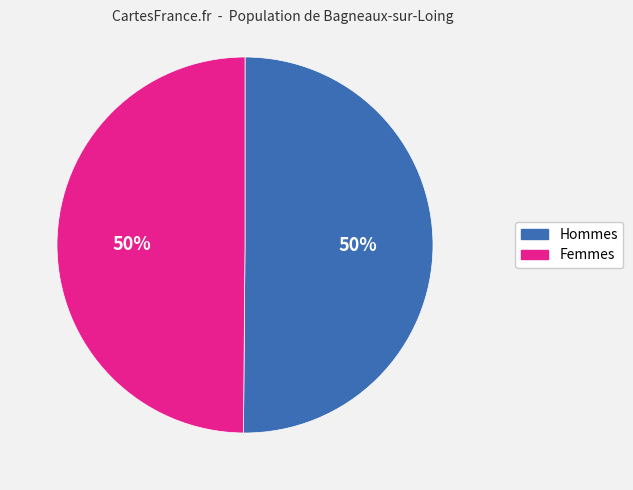

To the nearest percent, what is the average slice percentage?

50%